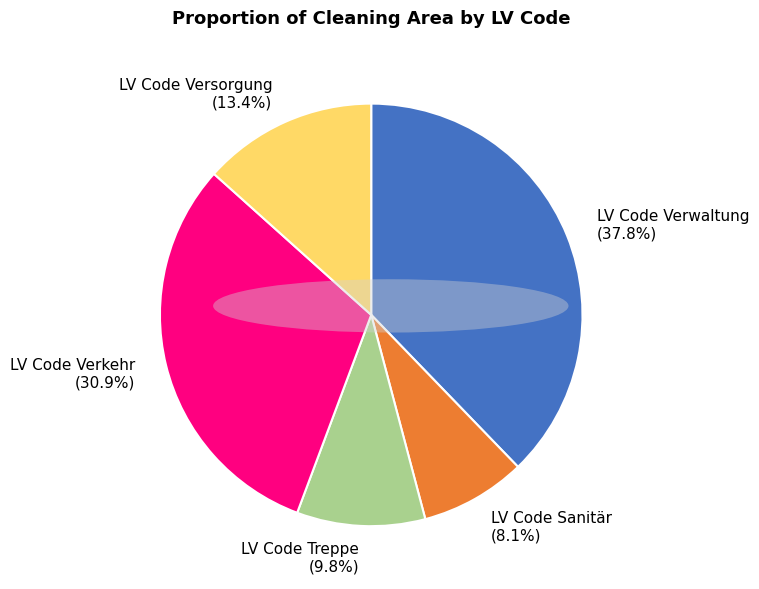

To the nearest percent, what is the difference between the LV Code Versorgung and LV Code Sanitär slice percentages?

5%